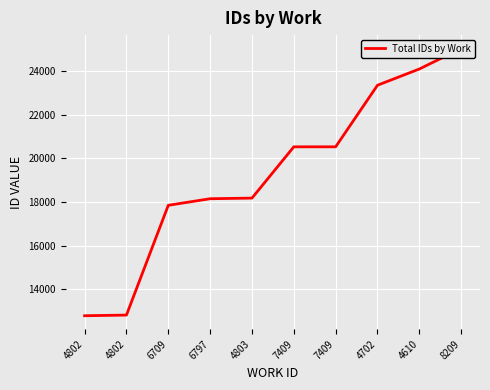

True or false: the data has more than 1 interior local peaks.

False